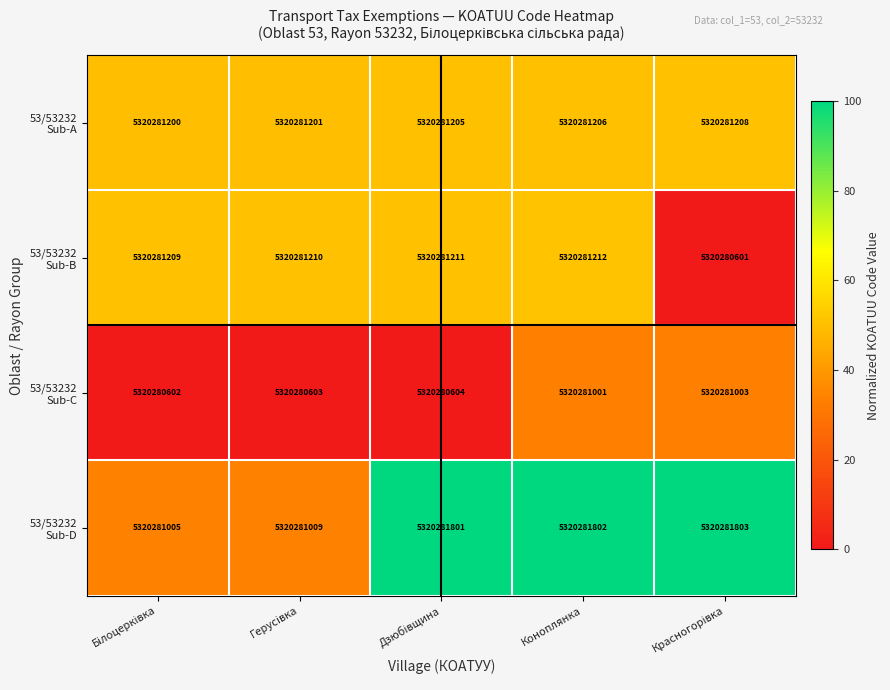

At Герусівка, list the series in order from smallest to largest.

53/53232 Sub-C, 53/53232 Sub-D, 53/53232 Sub-A, 53/53232 Sub-B